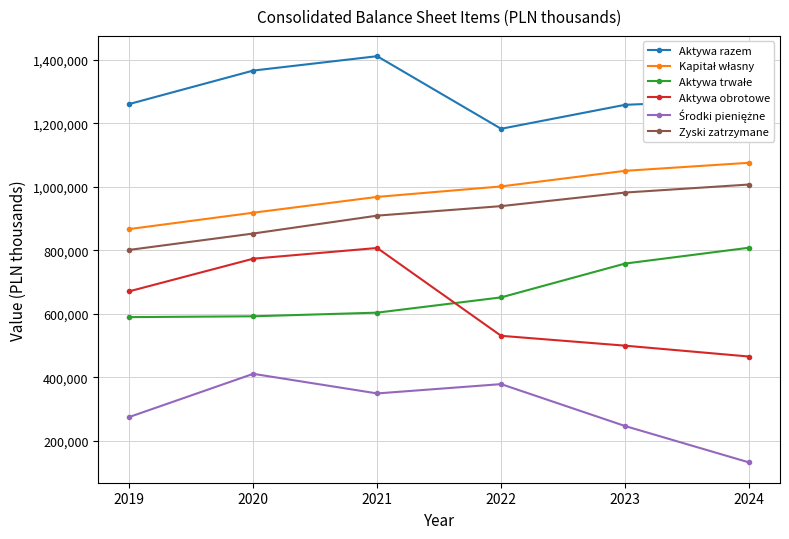

At which category does Aktywa obrotowe reach its first local peak?

2021